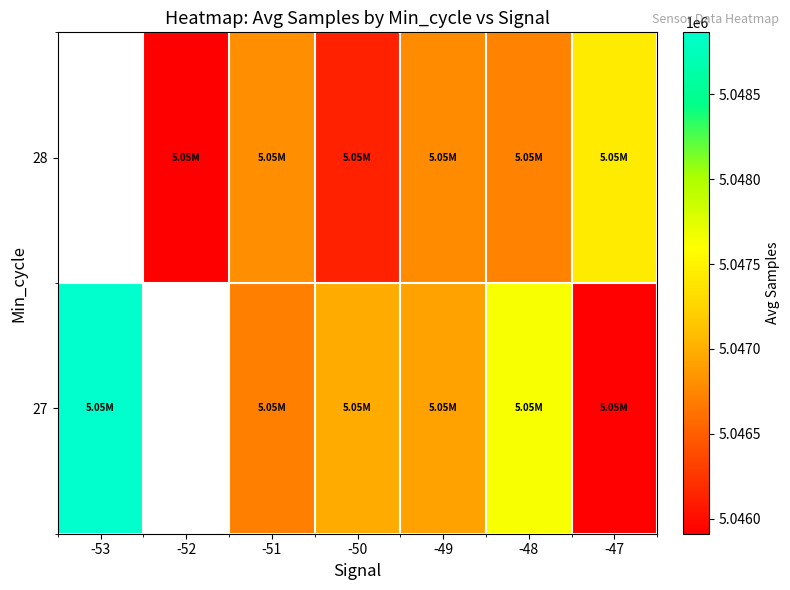

Is it true that 27 equals 2729222.4 at -50?

False